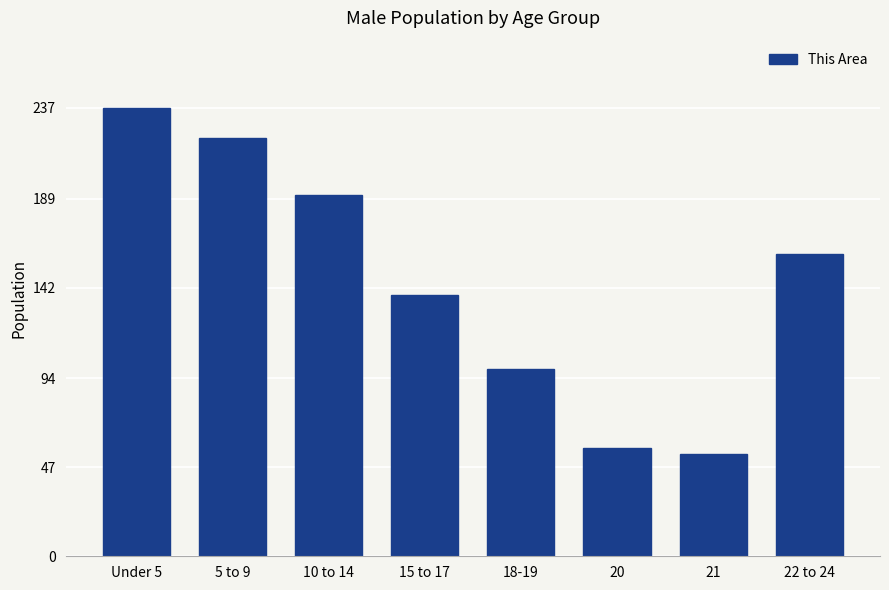

What is the change in value from 20 to 21?

-3